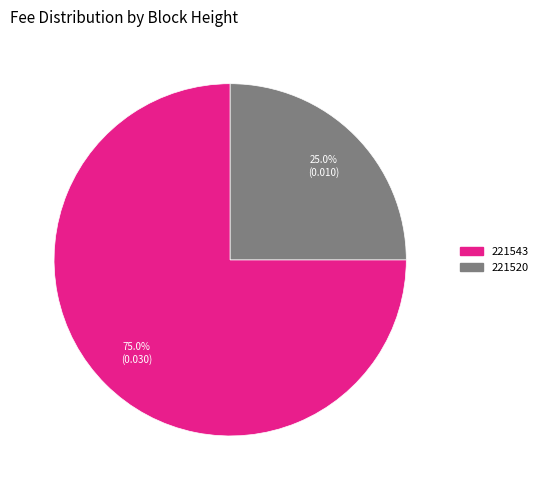

Count the number of slices in the pie.

2